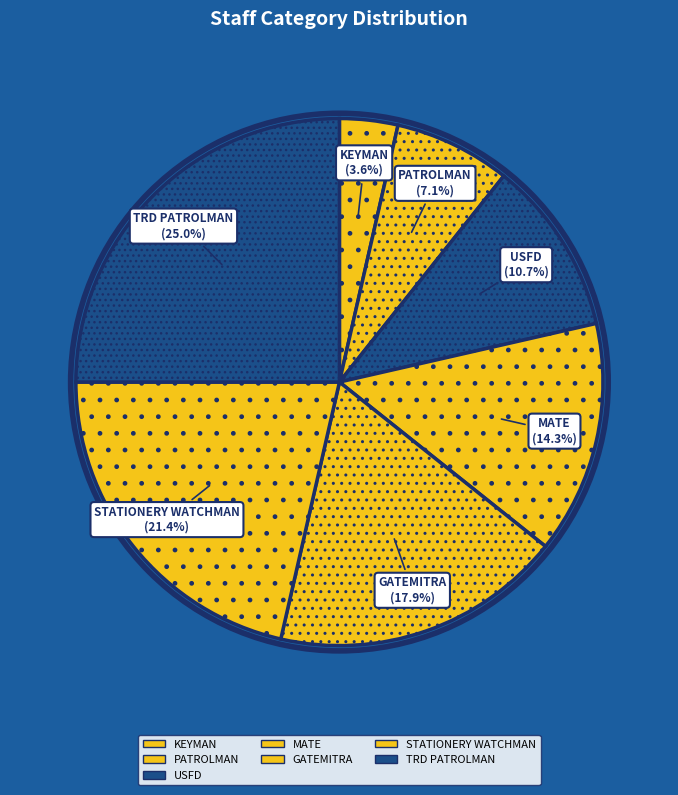

Which category has the biggest portion of the pie?

TRD PATROLMAN